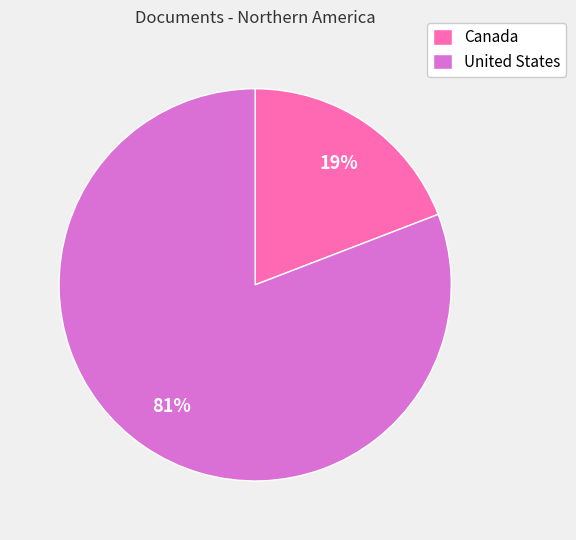

To the nearest percent, what is the average slice percentage?

50%